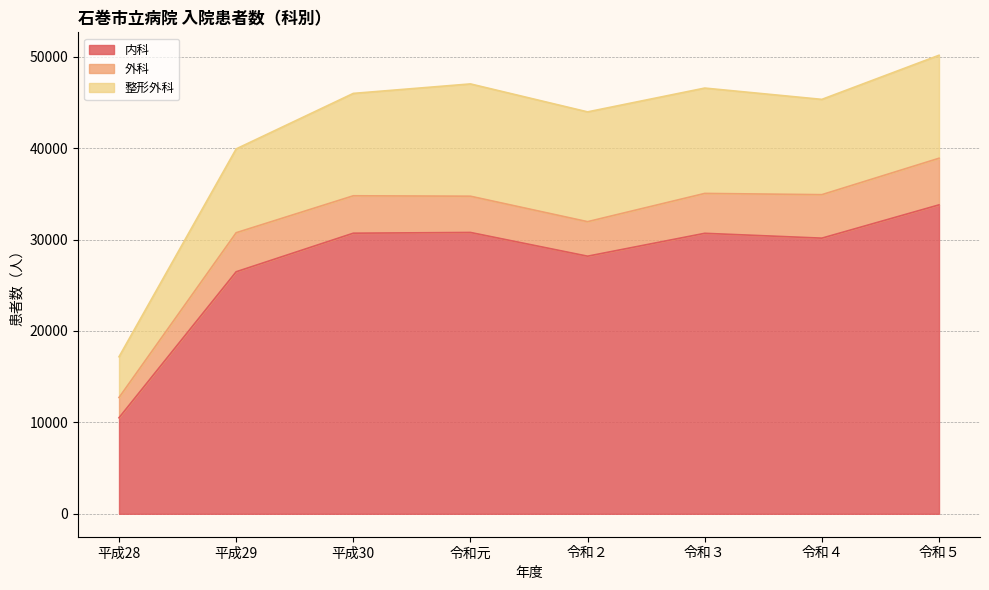

What are all the series names shown in the legend?

内科, 外科, 整形外科